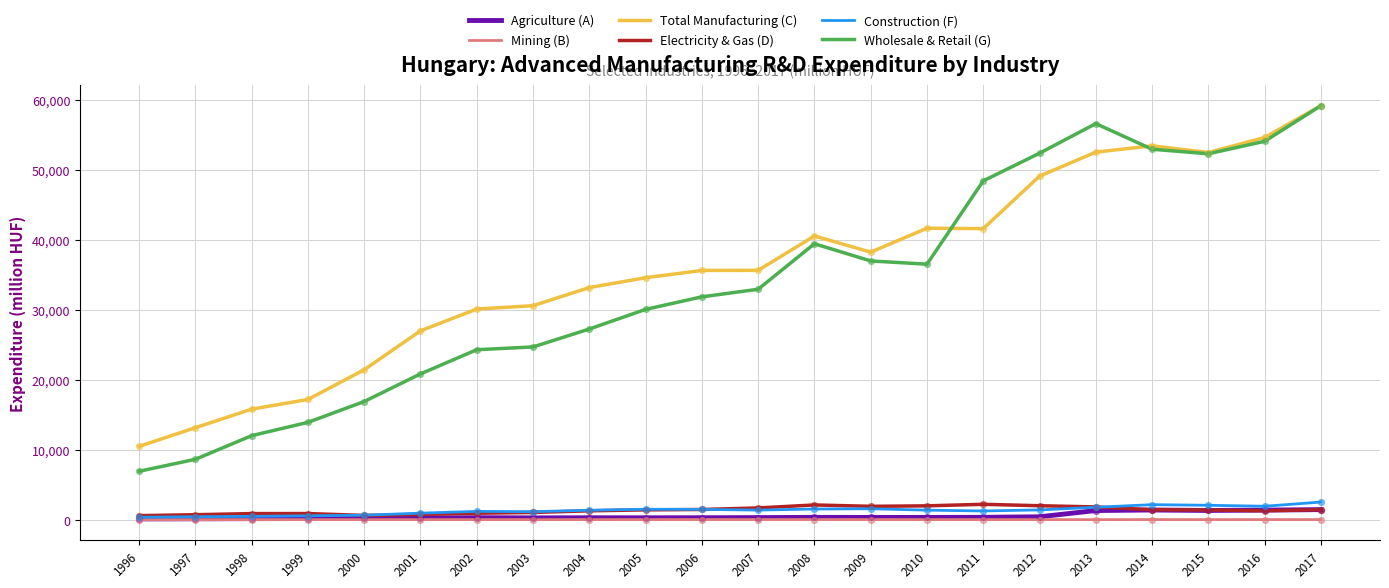

Is the value of Total Manufacturing (C) at 2009 greater than the value of Construction (F) at 2002?

Yes